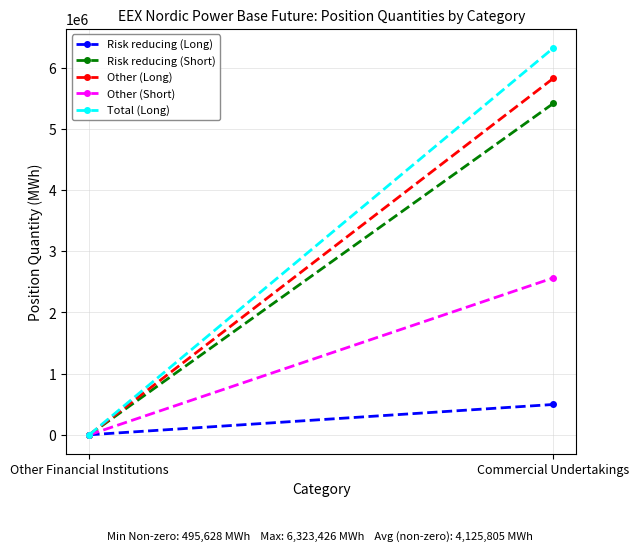

What is the label of the 2nd point from the left?

Commercial Undertakings